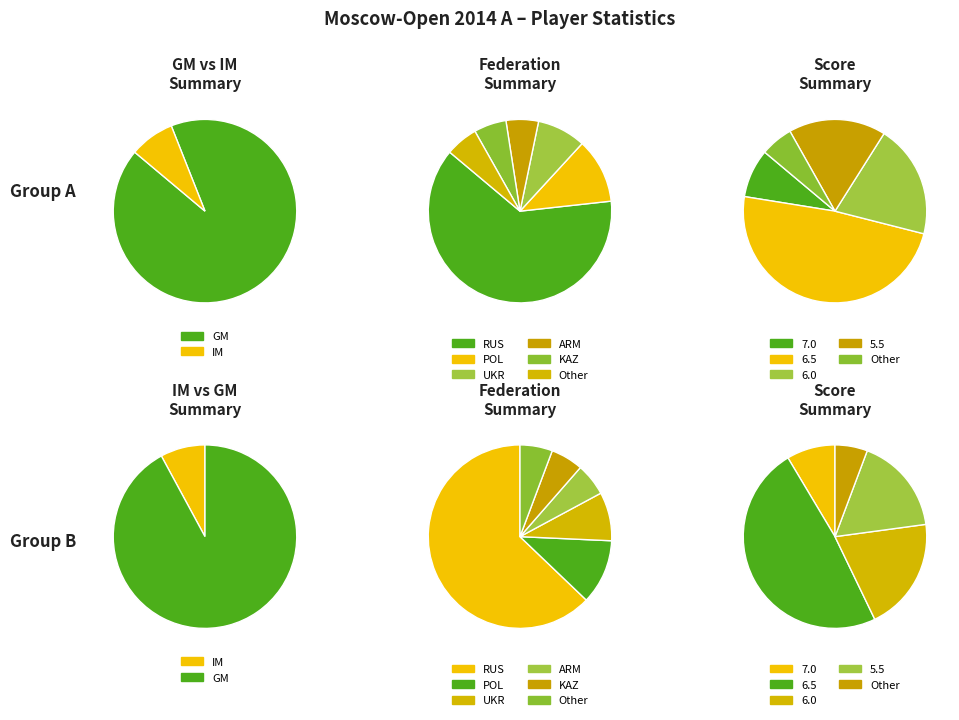

How many segments does this pie chart have?

2